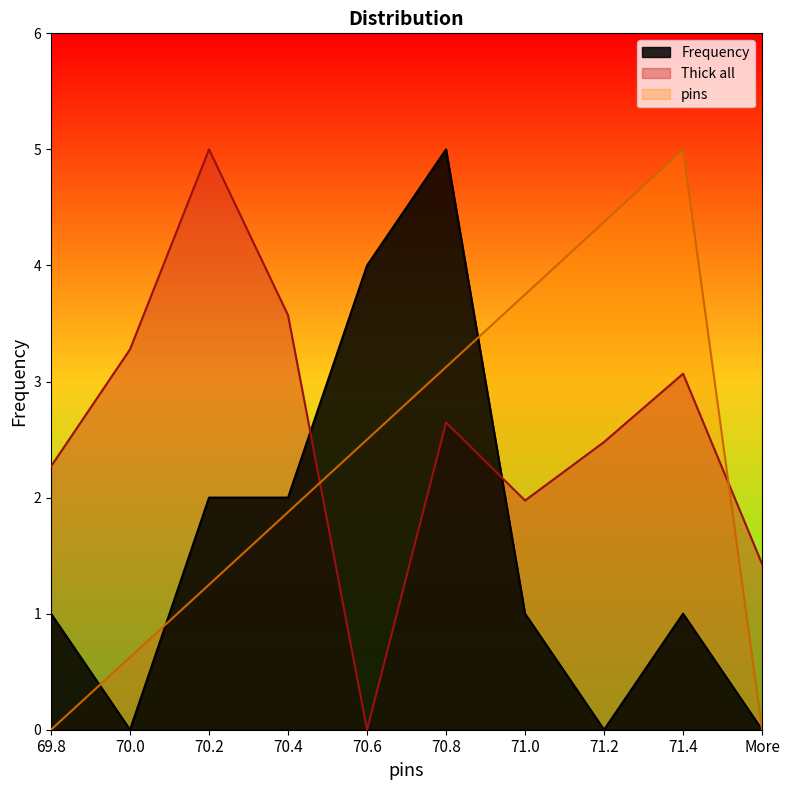

At which category does the chart reach its peak across all series?

70.8